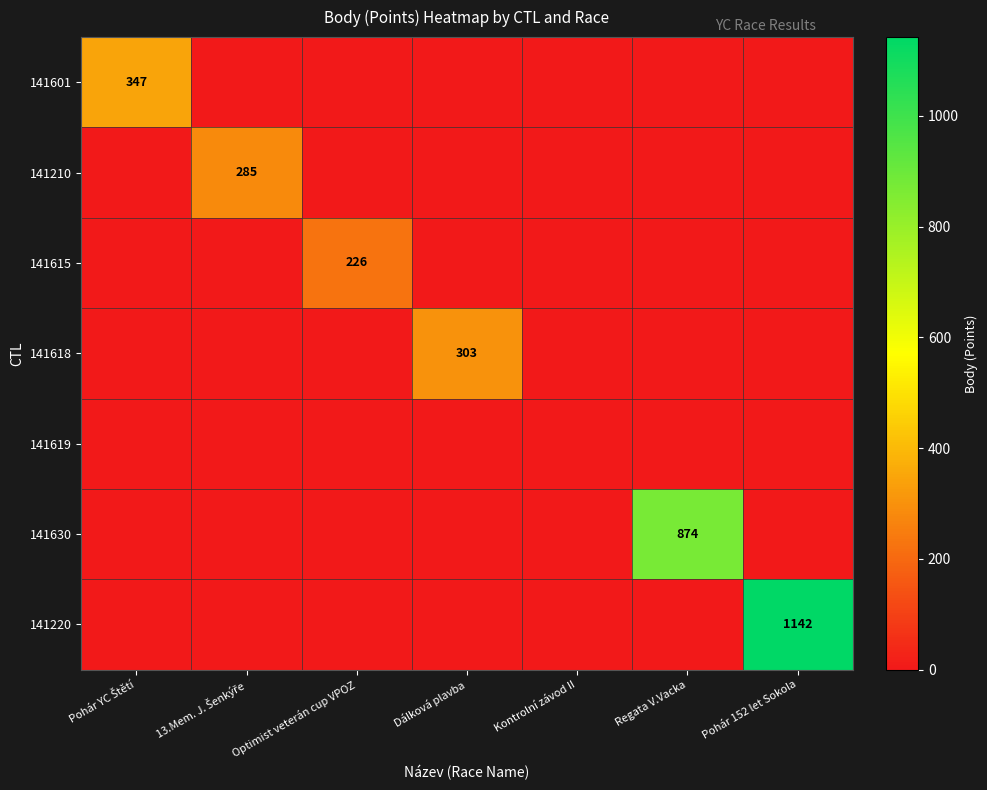

How many data points in 141618 are above 0?

1